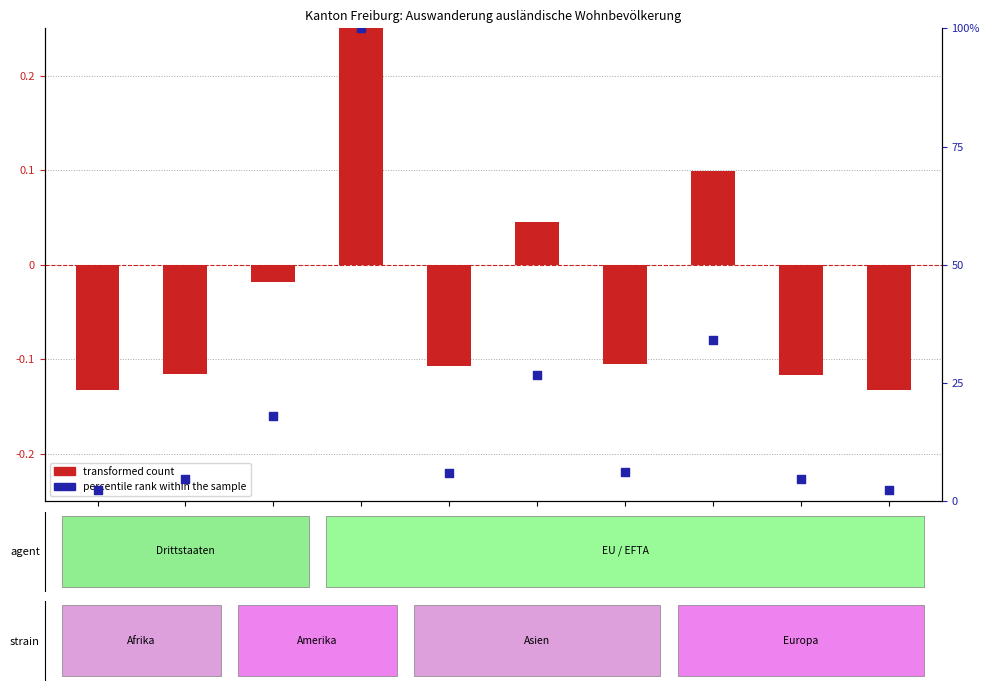

What is the total value across all series at Asien?

18.1